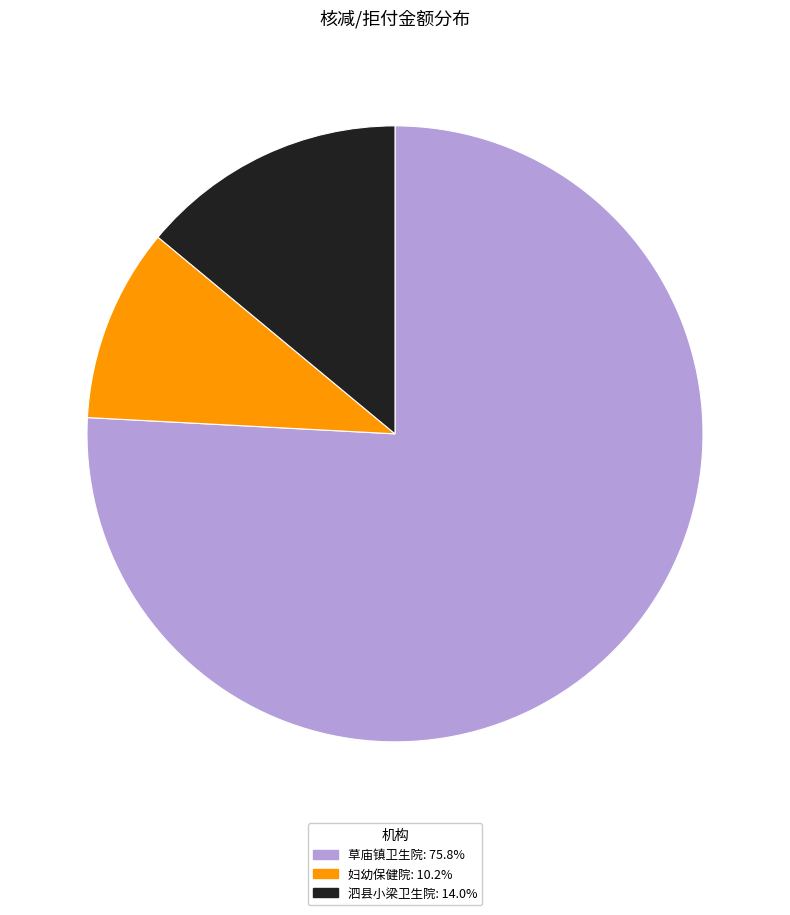

Is there any slice that represents more than half of the pie?

Yes